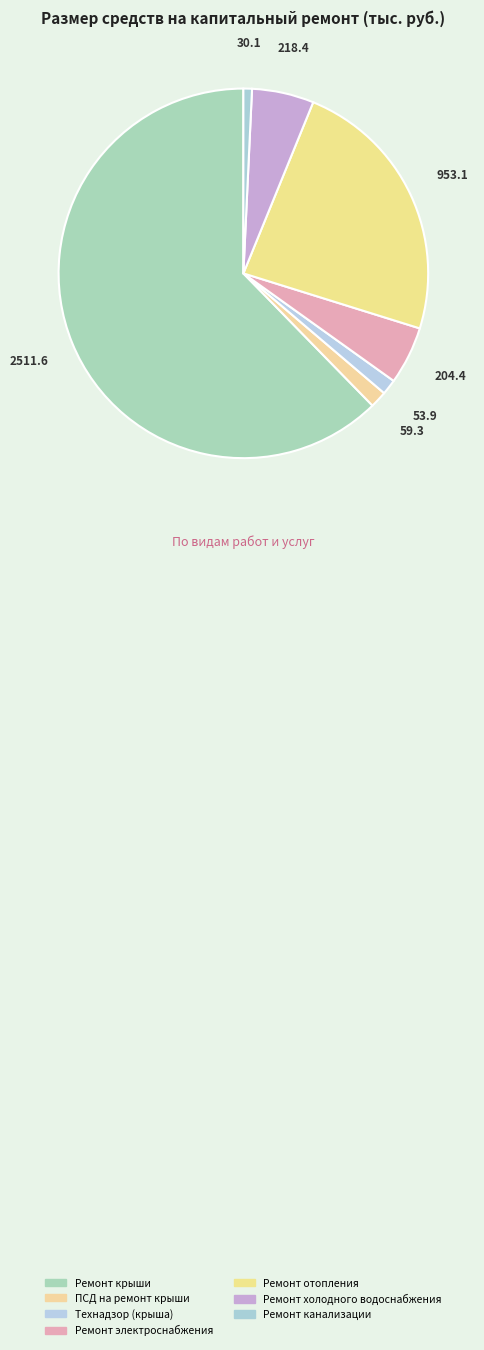

Count the number of slices in the pie.

7